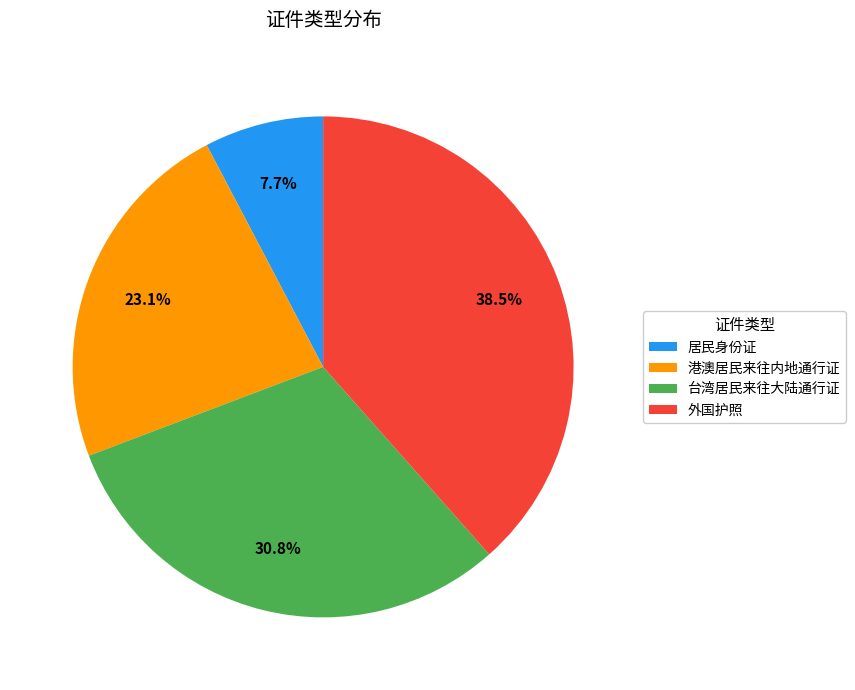

Count the number of slices in the pie.

4